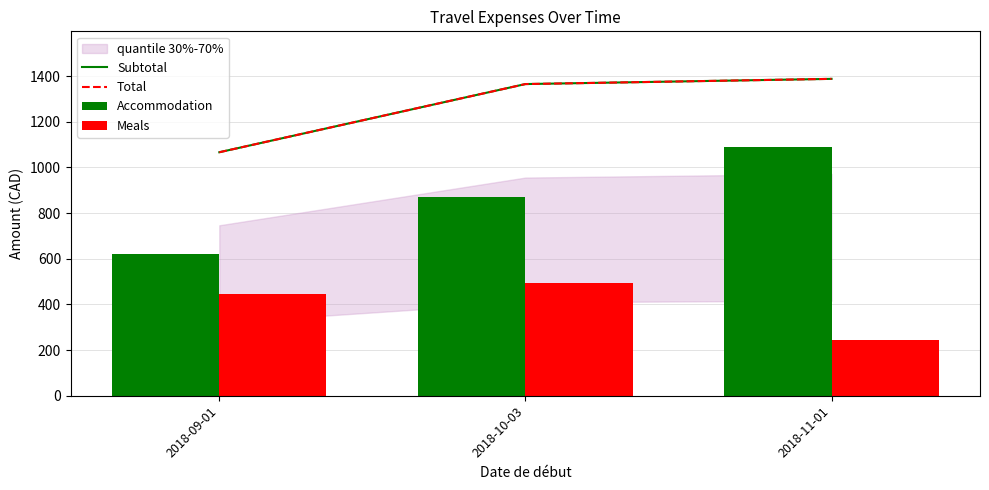

Which series has the largest total across all categories?

Subtotal